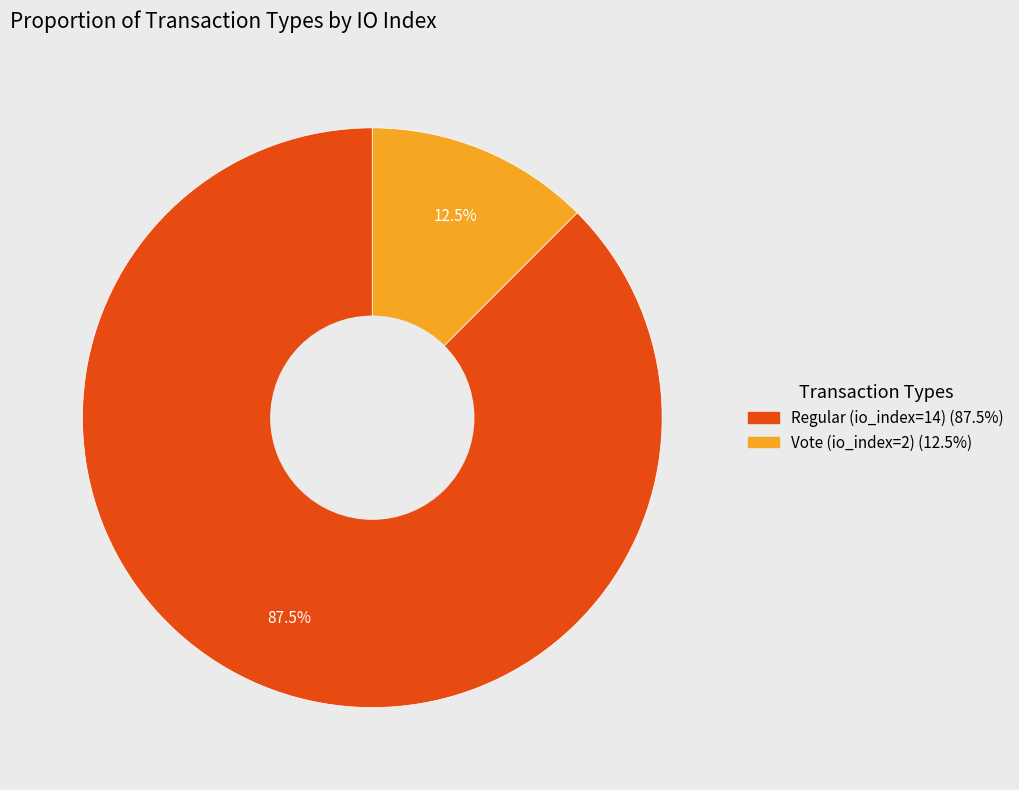

Does any single category account for the majority?

Yes